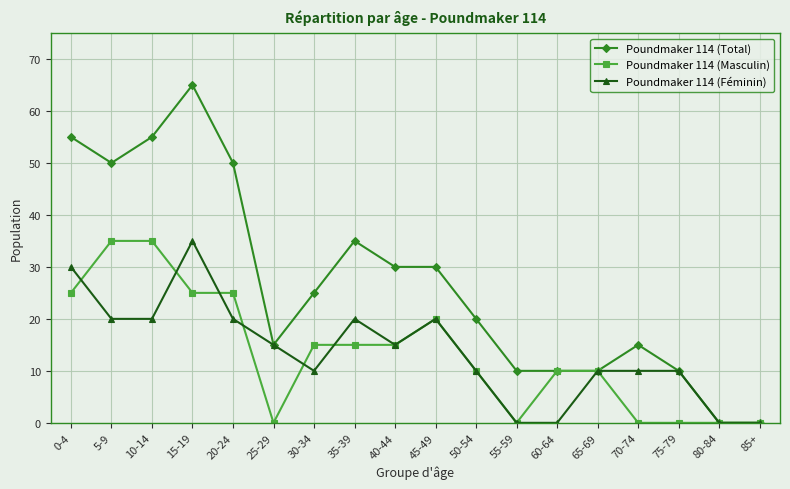

What is the total value across all series at 15-19?

125